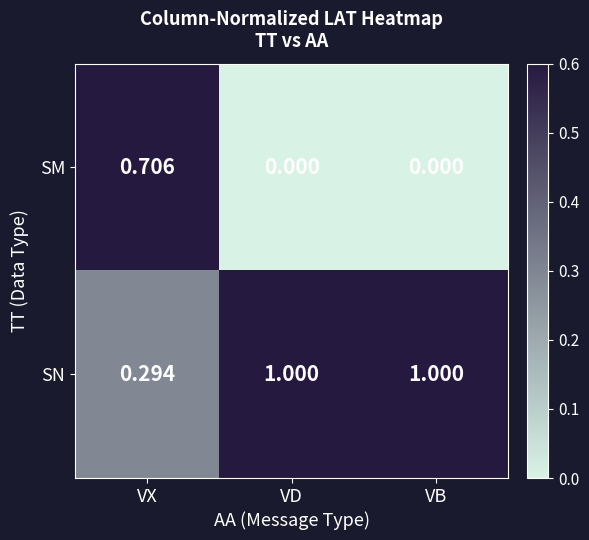

Which category has the lowest value in the SN series?

VX